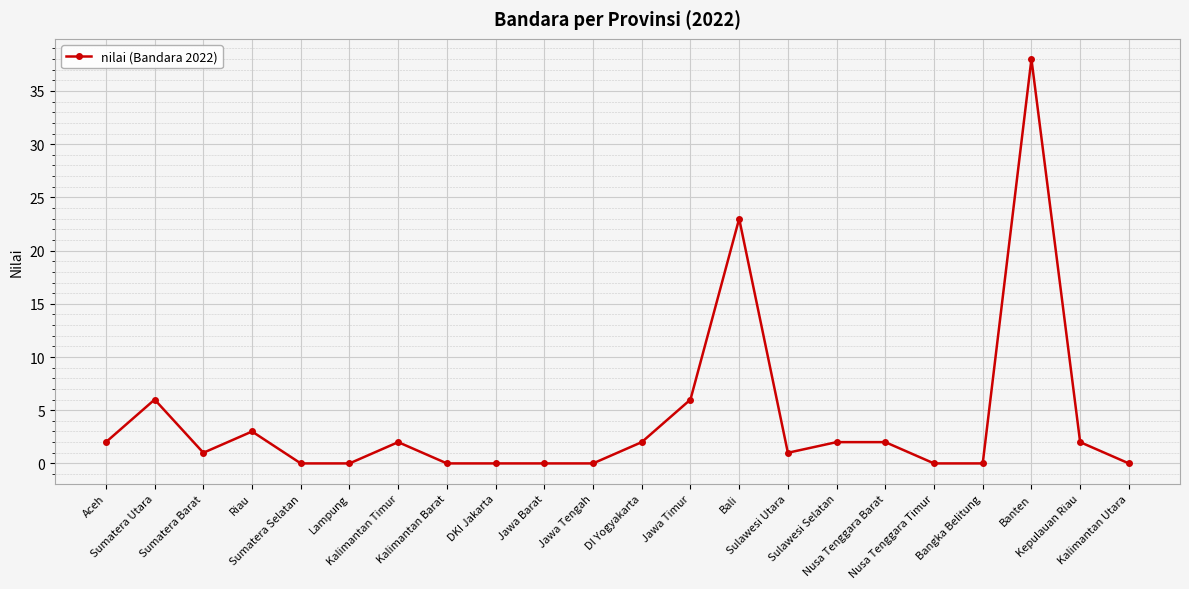

What is the value of the 7th point from the left?

2